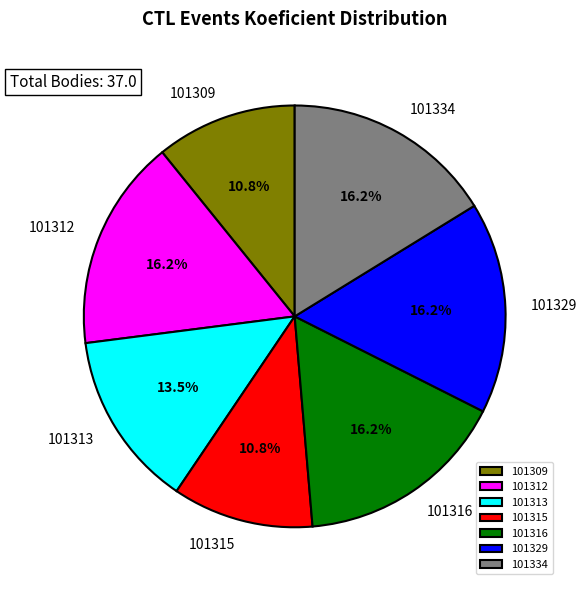

Does 101309 represent more than half of the total?

No